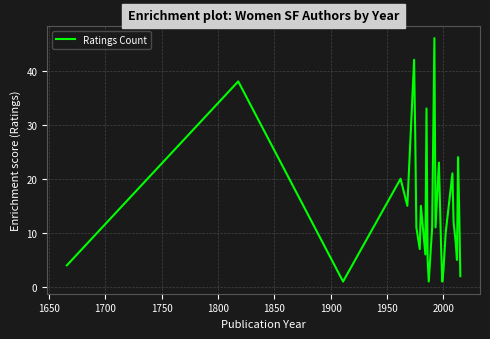

What is the difference between the maximum and minimum values?

45